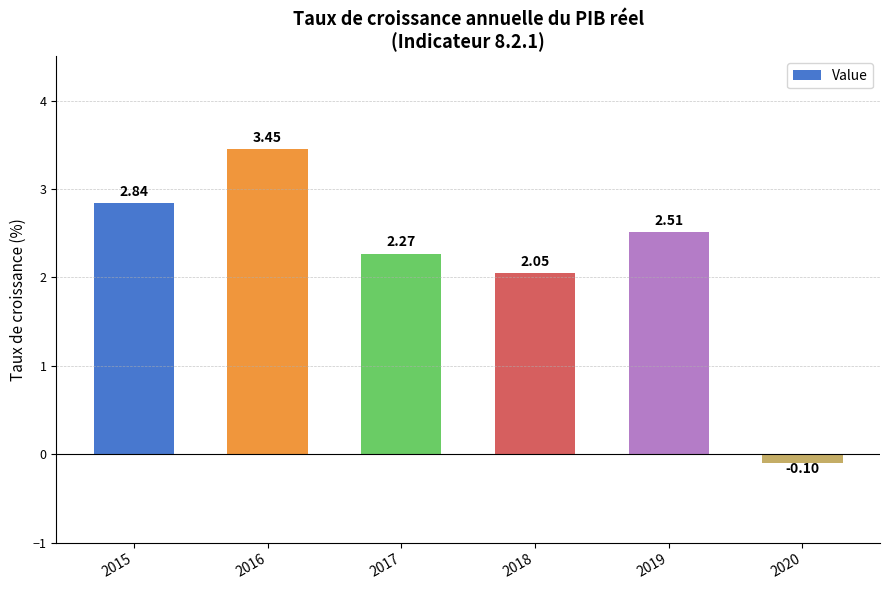

The chart shows a value of 0.5 at 2018. True or false?

False